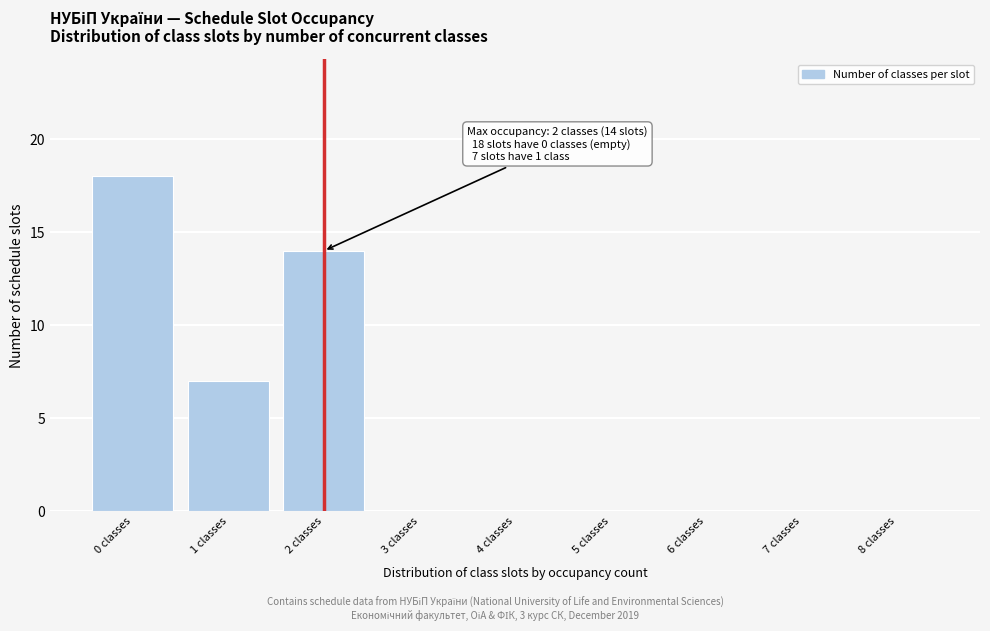

Reading right to left, extract all data points from this chart.

8 classes=0	7 classes=0	6 classes=0	5 classes=0	4 classes=0	3 classes=0	2 classes=14	1 classes=7	0 classes=18